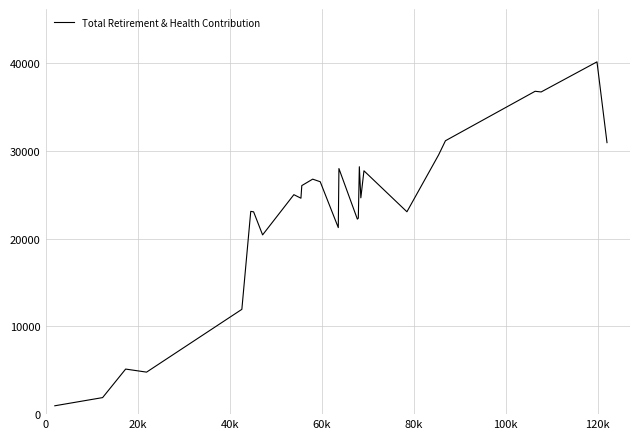

What is the minimum value shown in the chart?

952